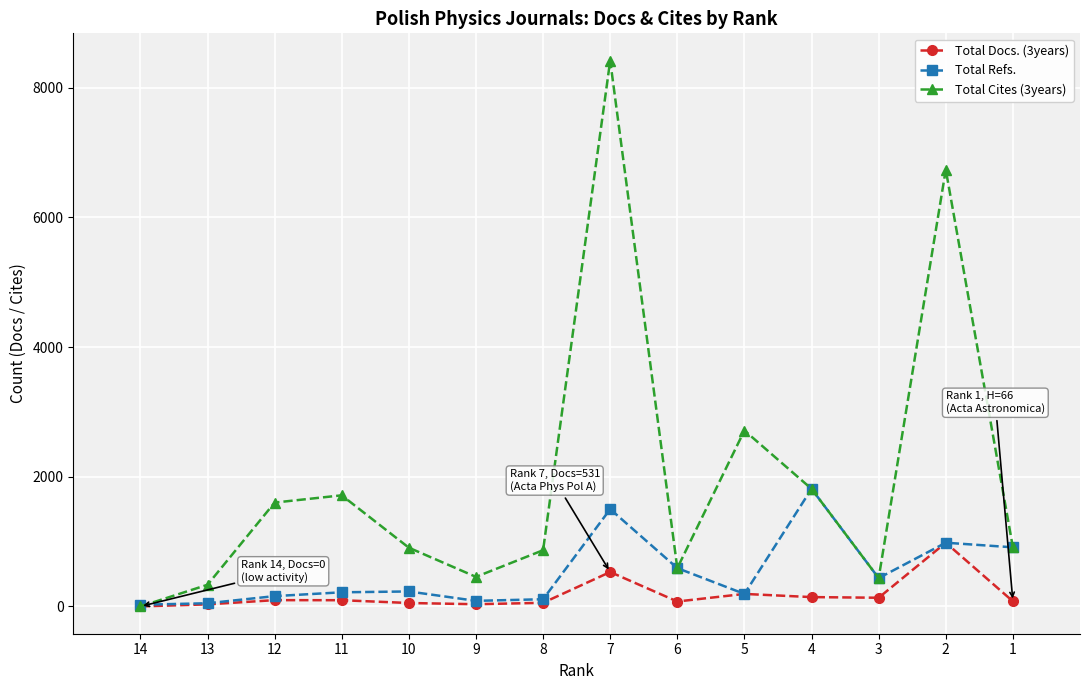

What is the spread (max minus min) of values at 8?

811